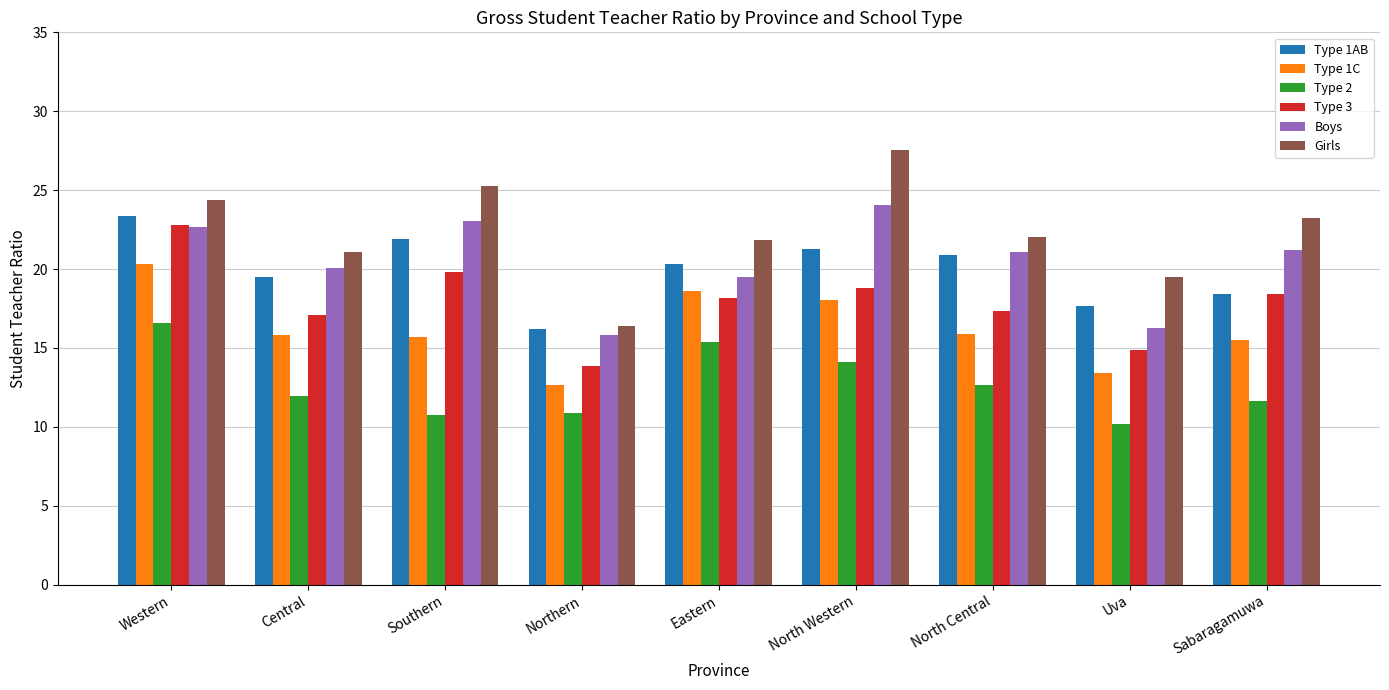

What is the label of the 7th bar from the left?

North Central